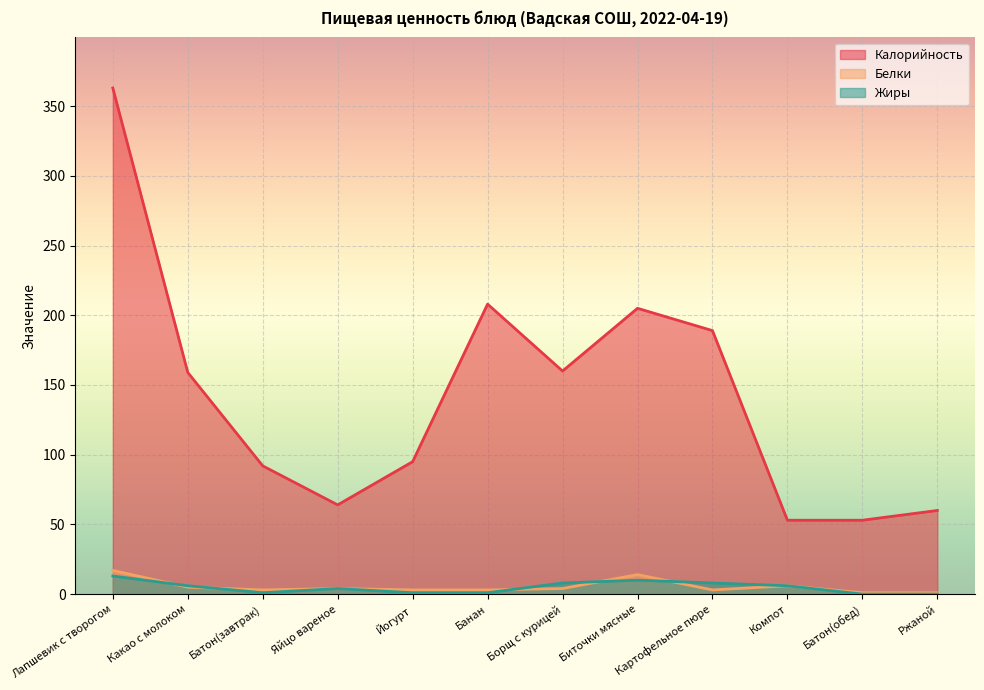

Which category has the lowest value in the Калорийность series?

Компот